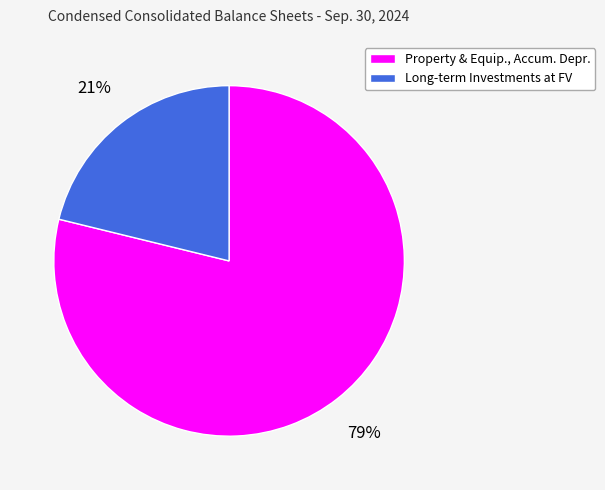

What is the largest slice in the pie chart?

Property & Equip., Accum. Depr.